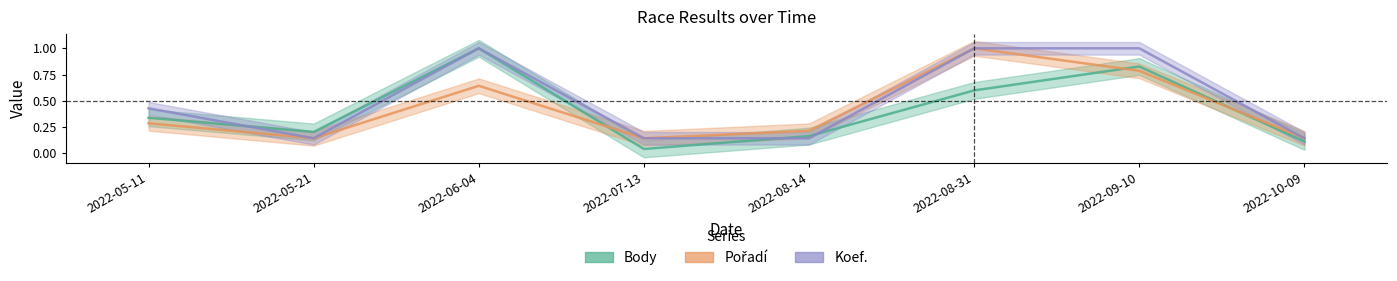

True or false: Koef. and Pořadí intersect in this chart.

False